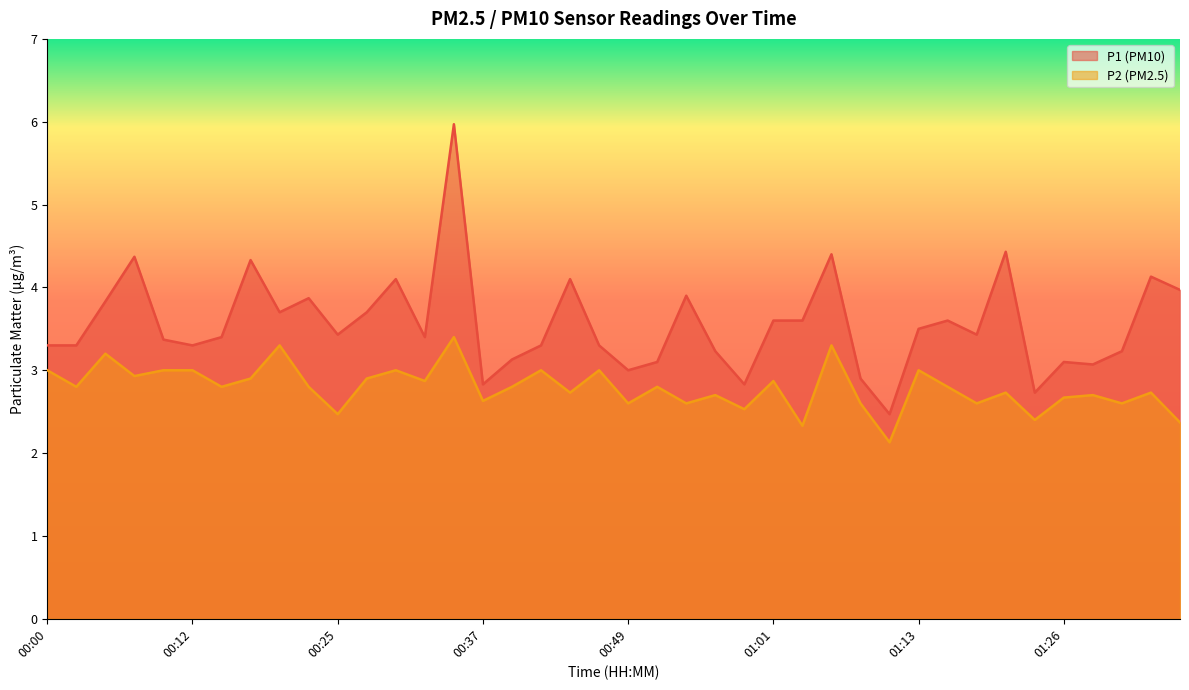

Is it true that P2 equals 1.1 at 00:37?

False